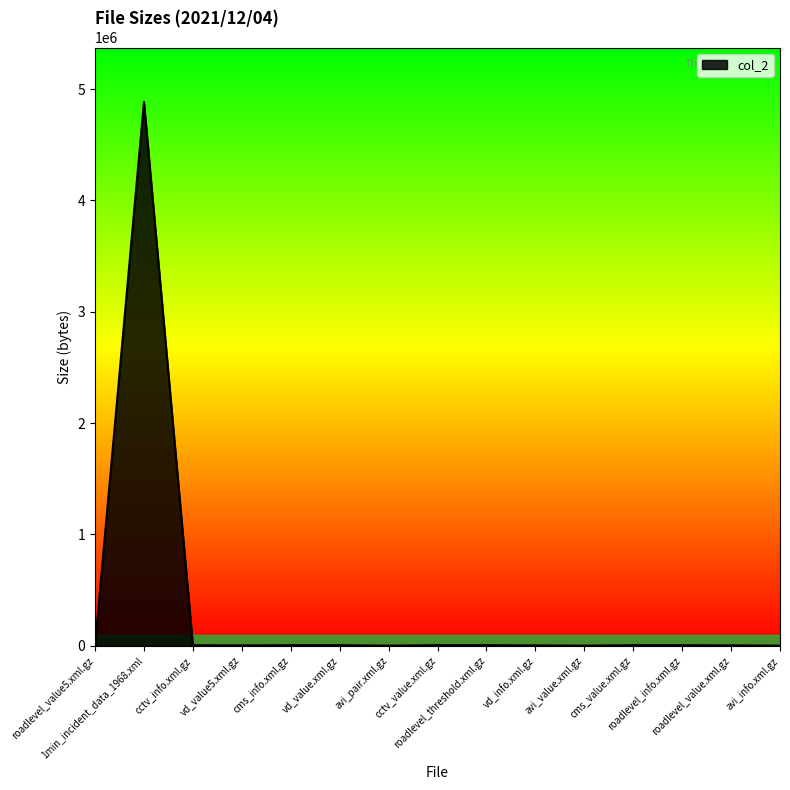

What is the greatest value displayed?

4885501